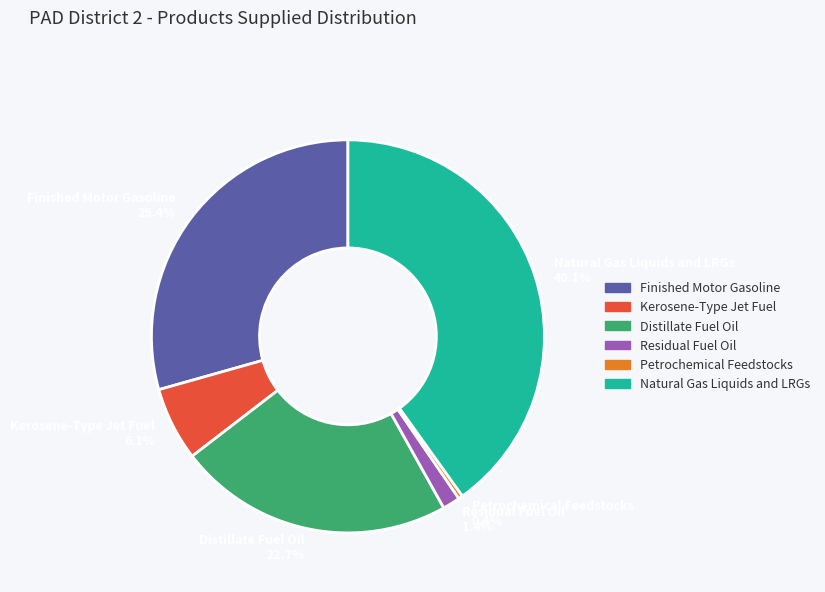

What percentage is the Natural Gas Liquids and LRGs slice, to the nearest percent?

40%